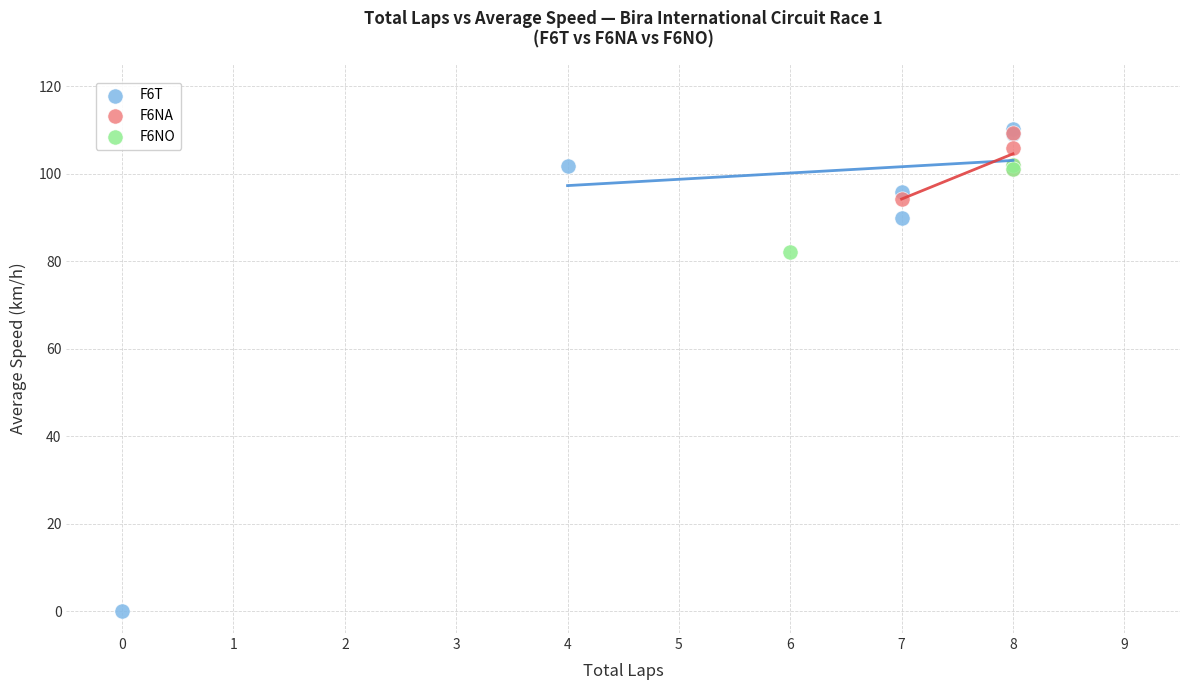

Which series reaches the minimum Y coordinate?

F6T